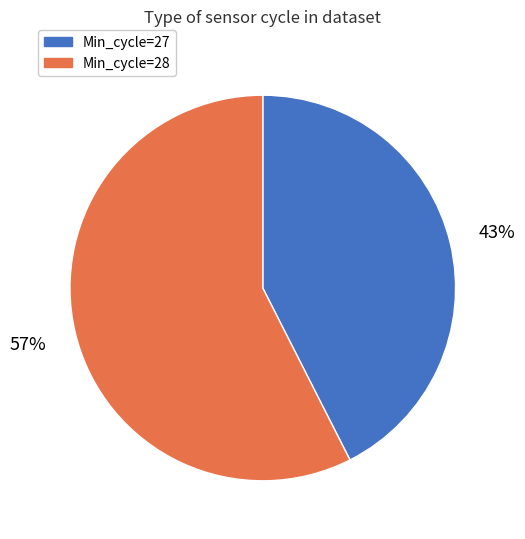

Is there a majority slice in this chart?

Yes